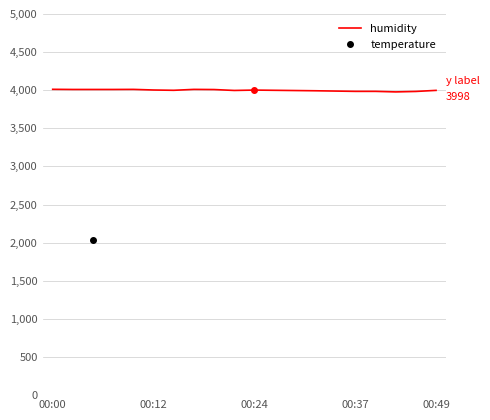

Does the chart have visible grid lines?

Yes